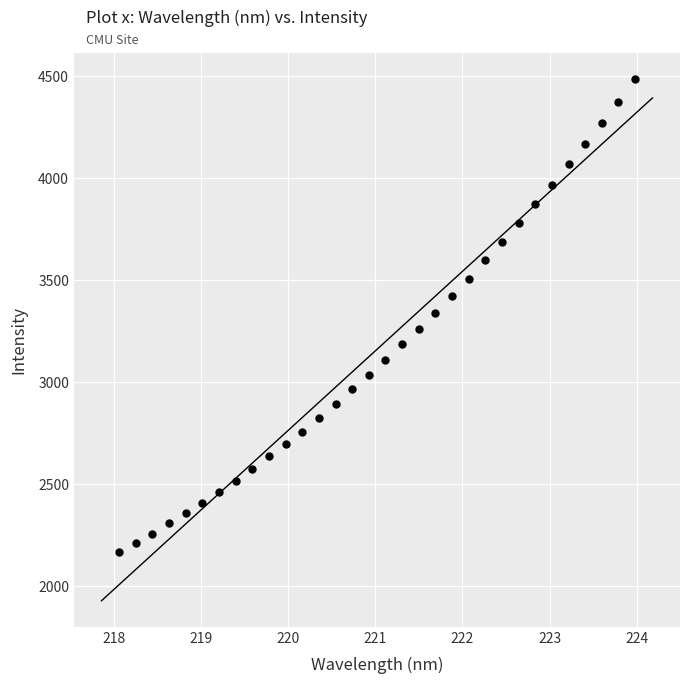

What is the range of X values (max minus min)?

5.9